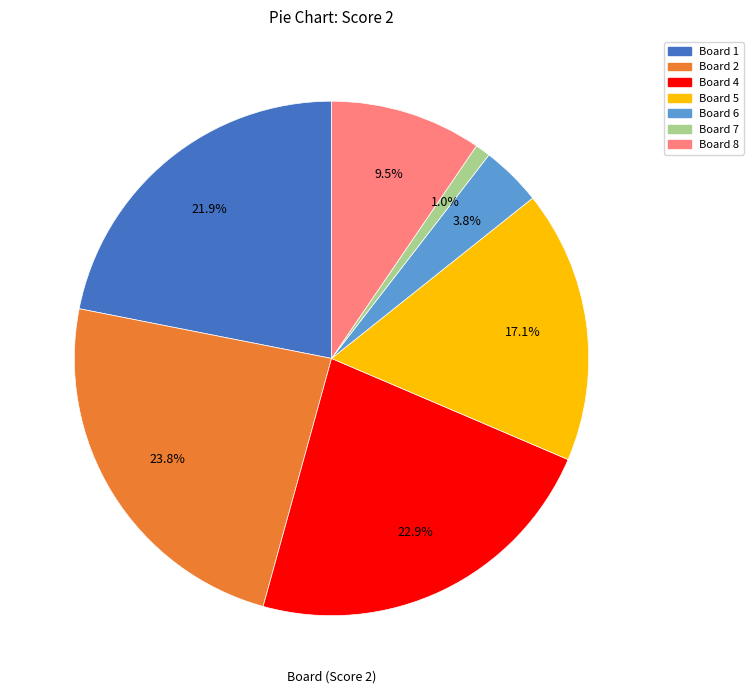

Does any single category account for the majority?

No